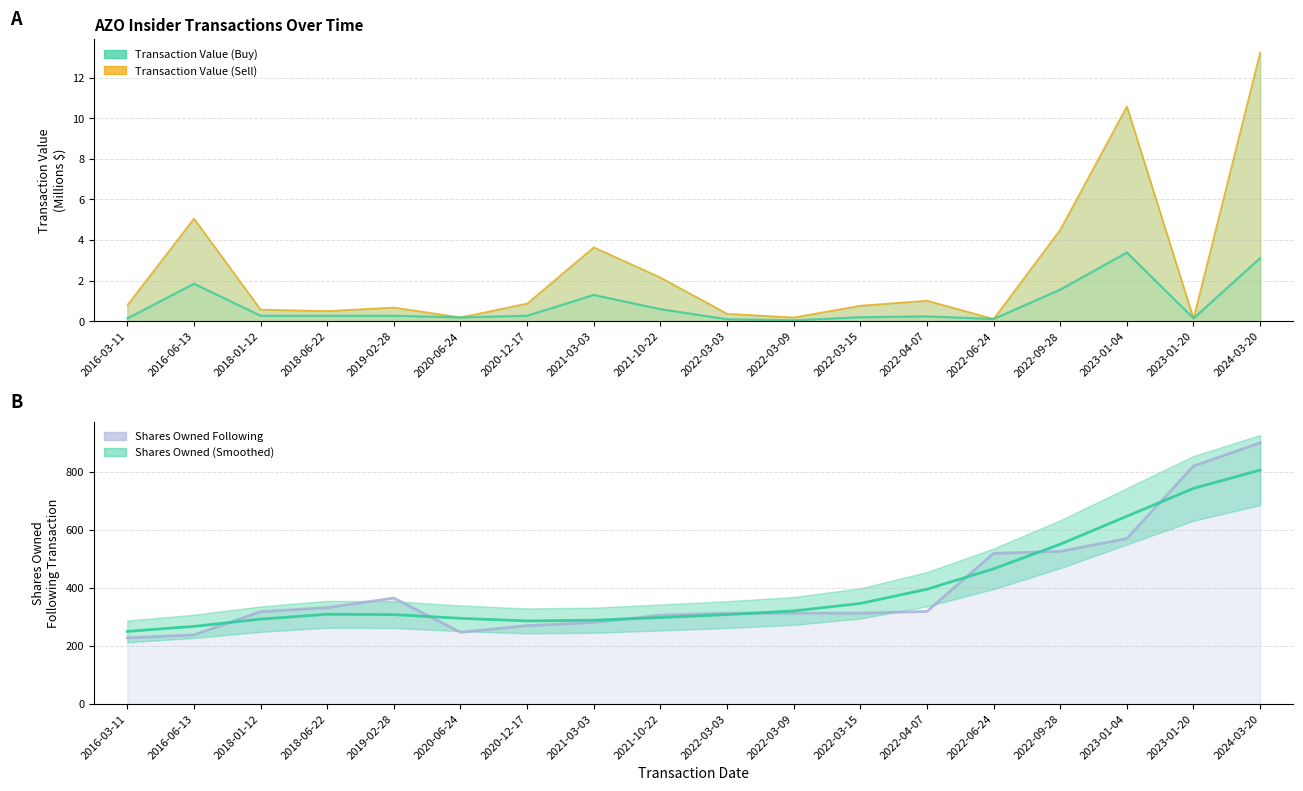

What position from the left is 2016-03-11?

1